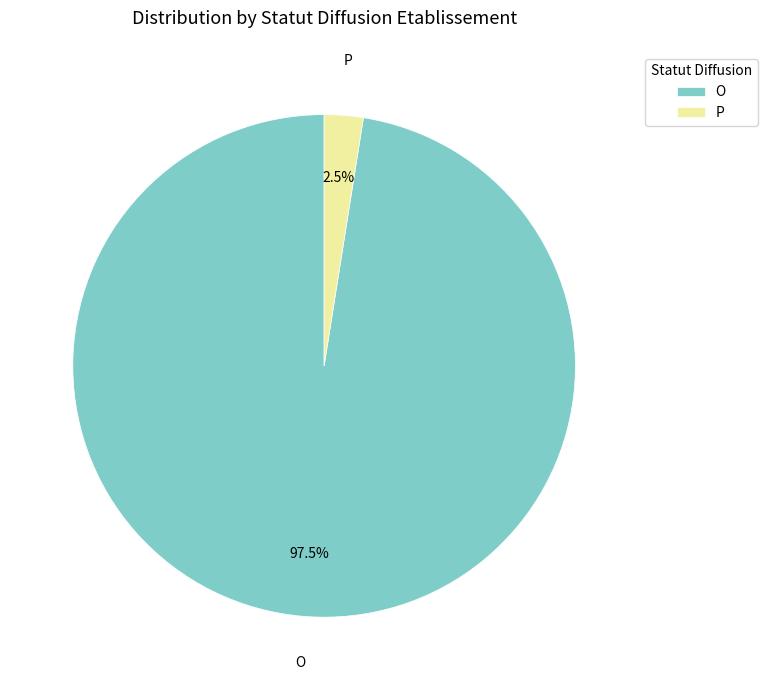

Rank the categories by value from lowest to highest.

P, O